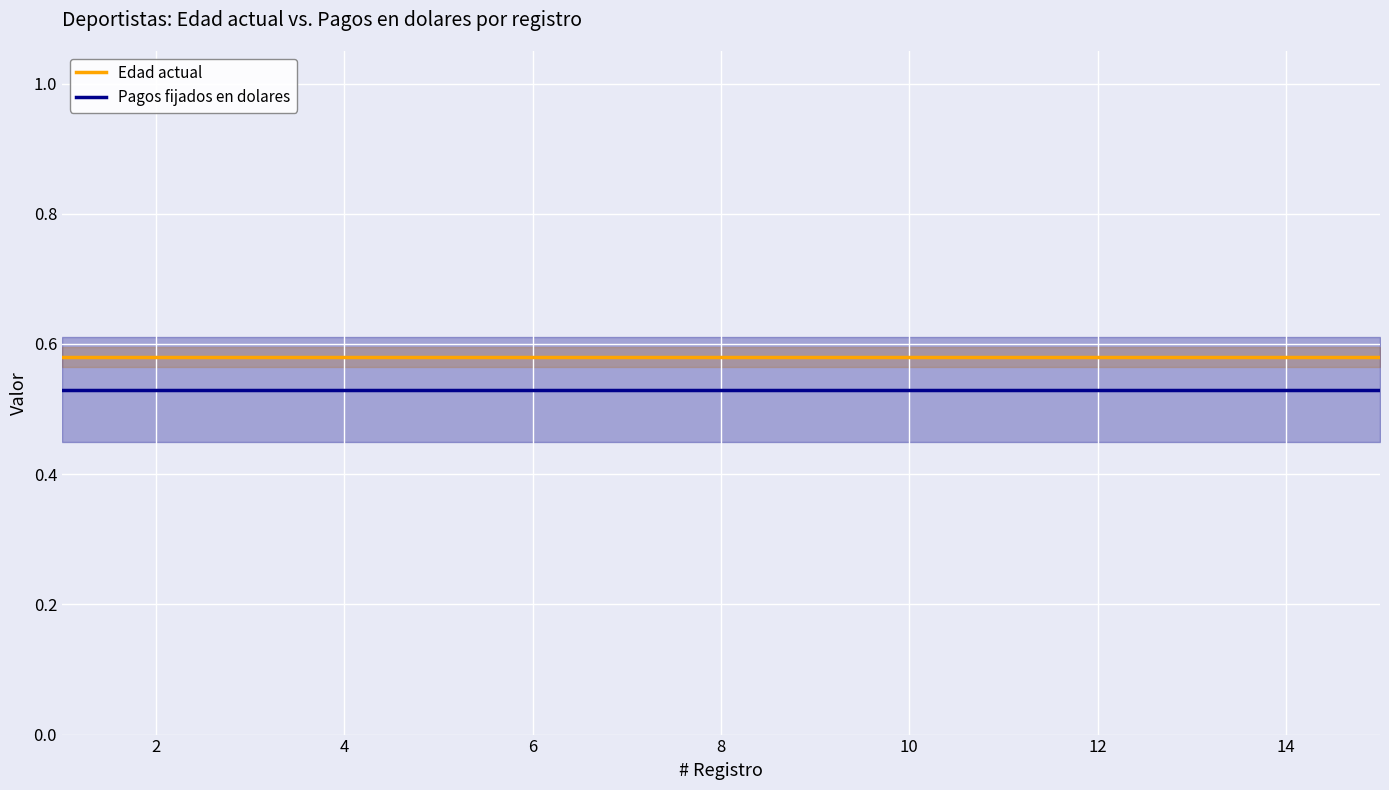

Is the value of Edad actual at 10 greater than the value of Pagos fijados en dolares at 6?

Yes